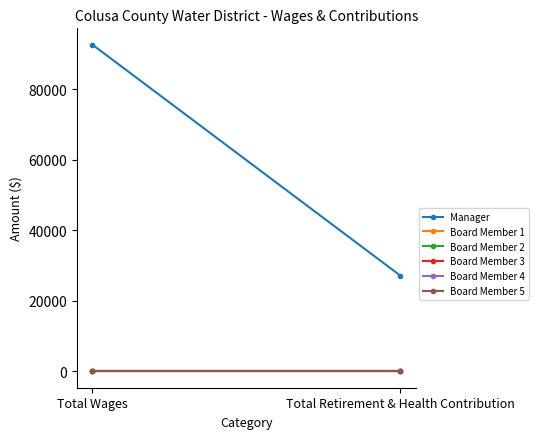

At how many categories does at least one series exceed 58094?

1